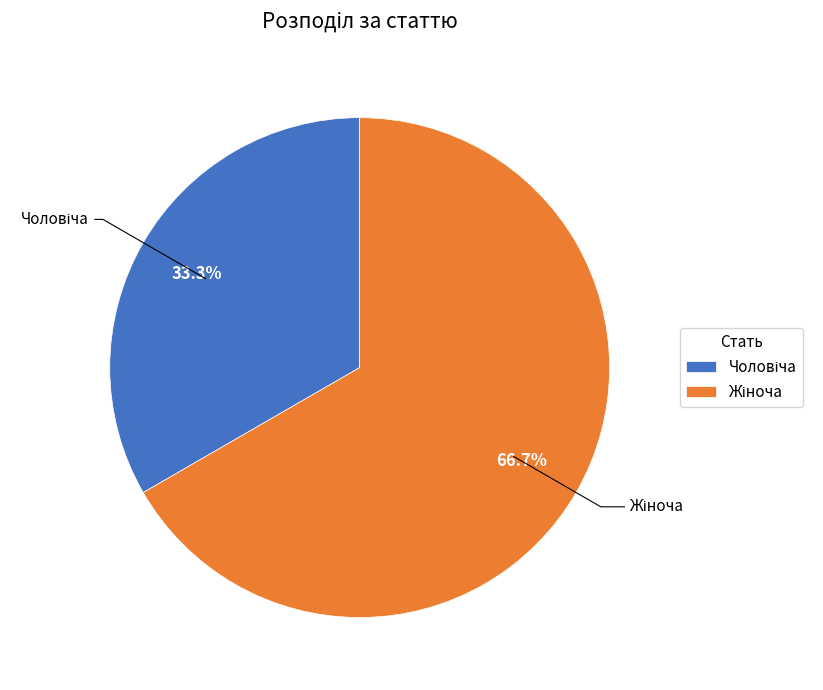

Is there a majority slice in this chart?

Yes